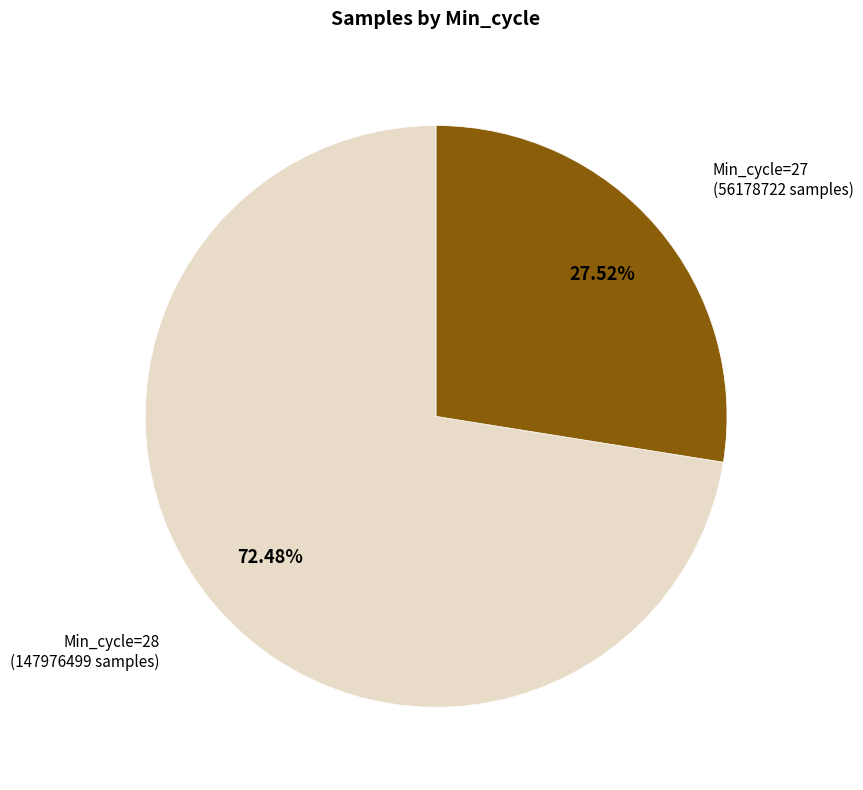

How many slices are in this pie chart?

2